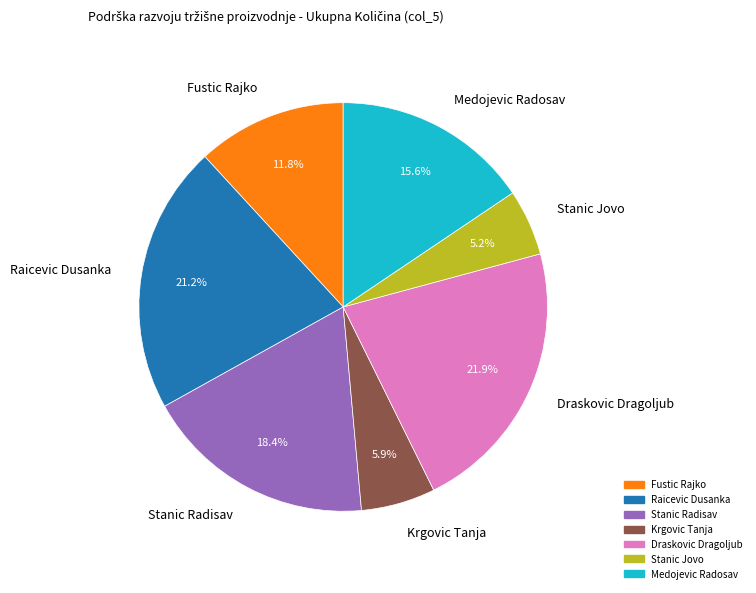

True or false: Krgovic Tanja accounts for 21% of the total.

False